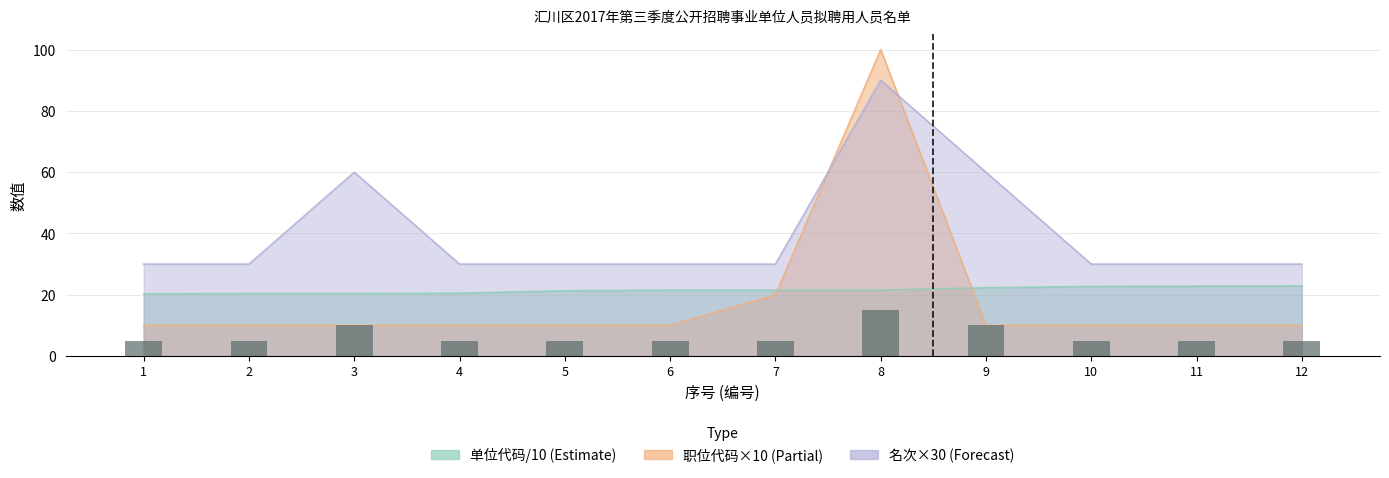

Which series has the widest spread of values?

名次